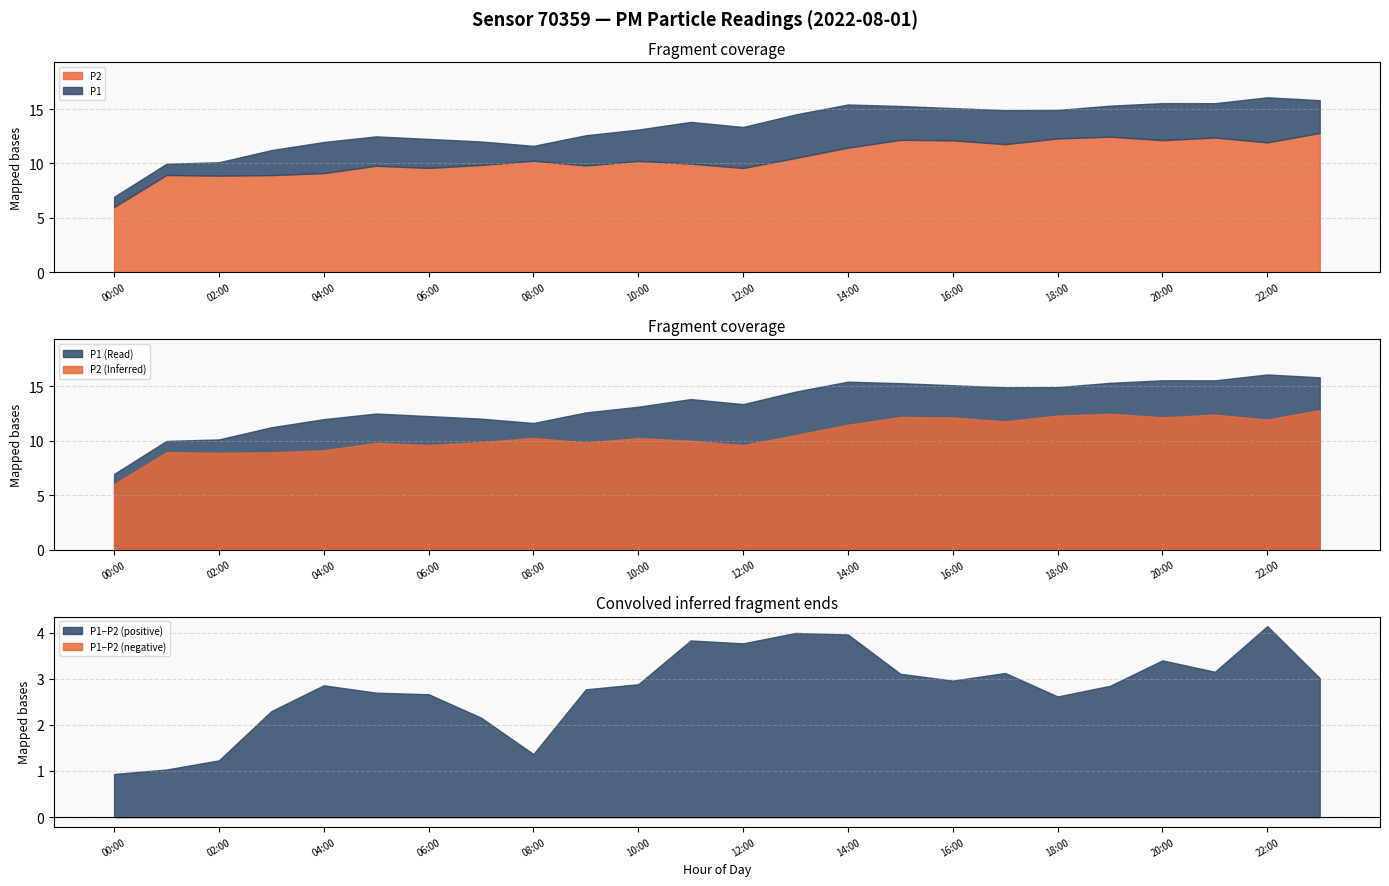

What is the maximum value for P2?

12.8